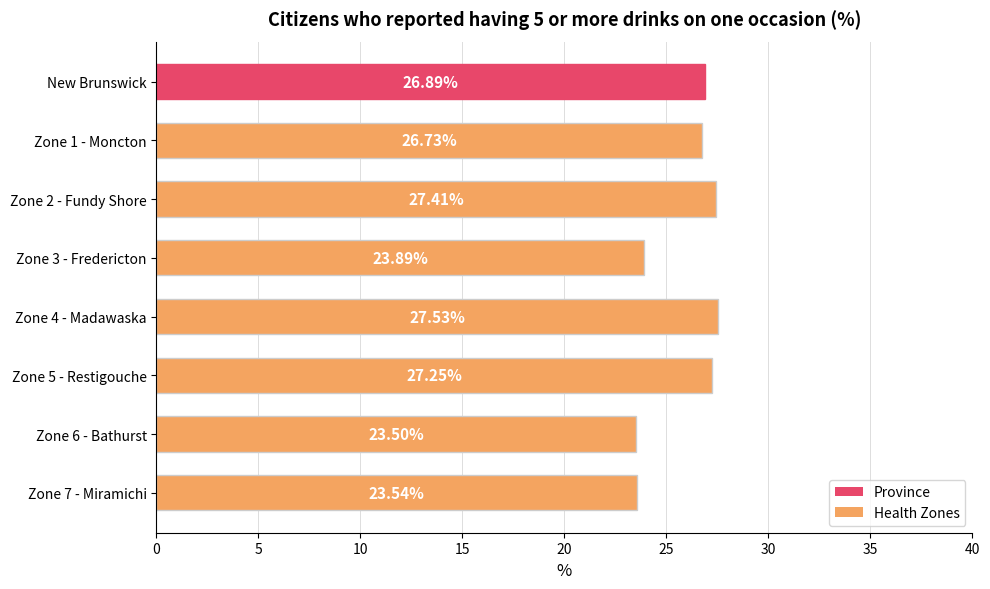

What is the label of the 8th bar from the bottom?

New Brunswick